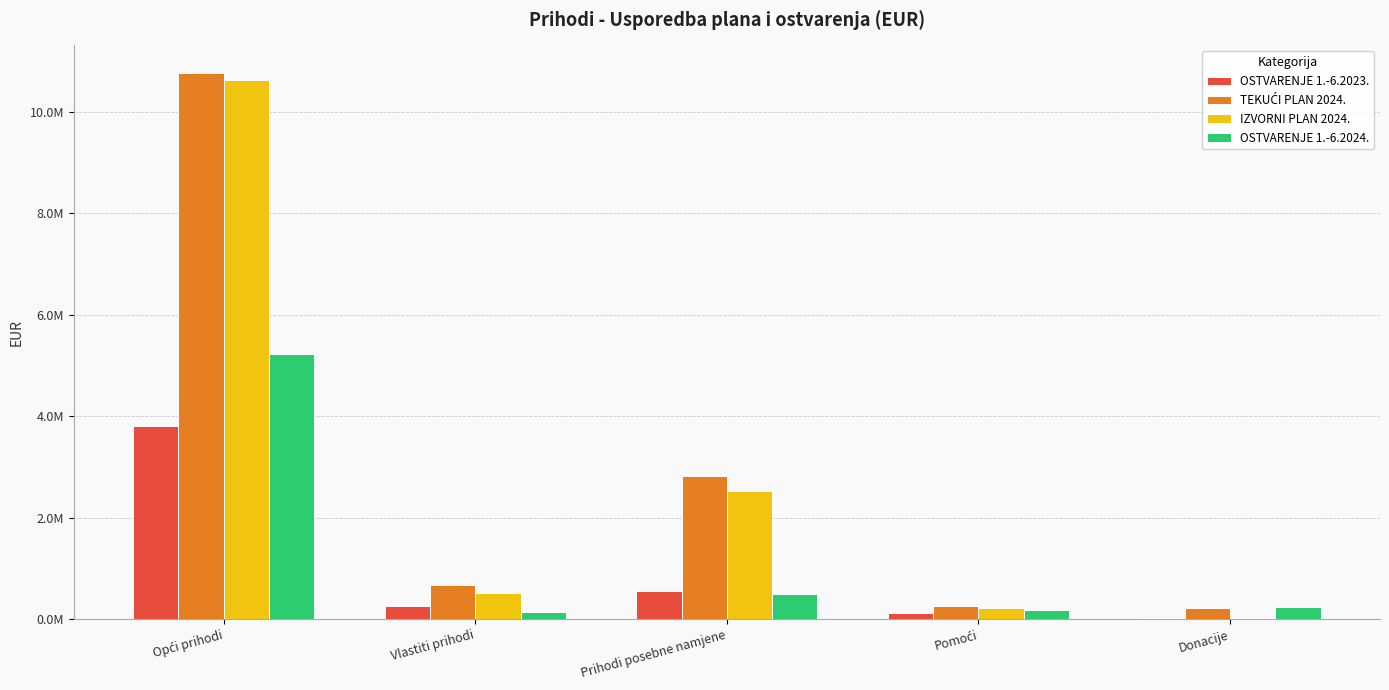

Does the chart contain stacked bars?

No